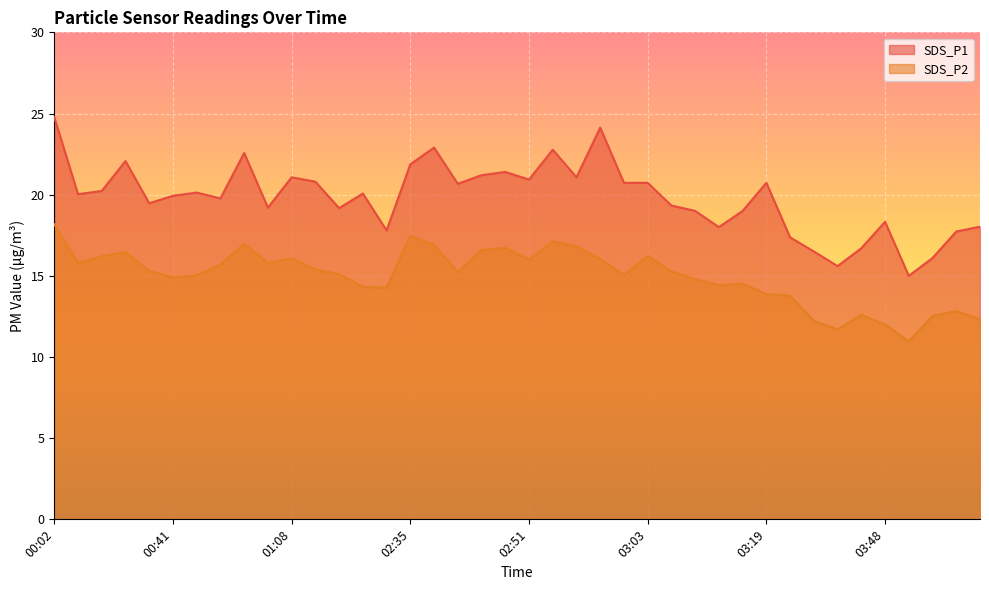

Which series changed the most between 00:36 and 02:37?

SDS_P1